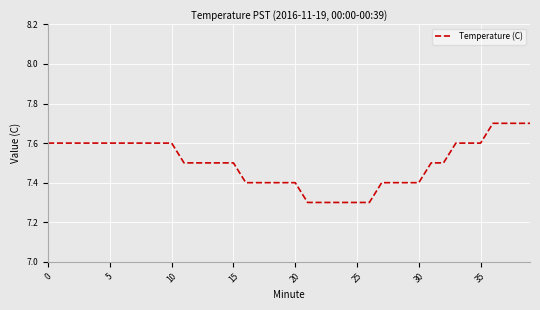

What is the minimum value shown in the chart?

7.3